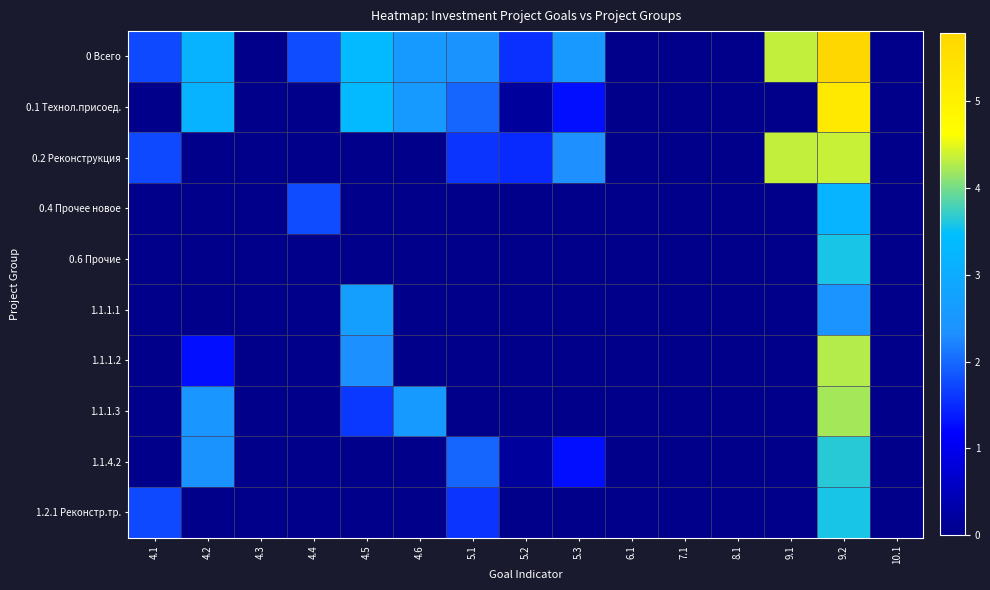

Which series has the largest total across all categories?

0 Всего